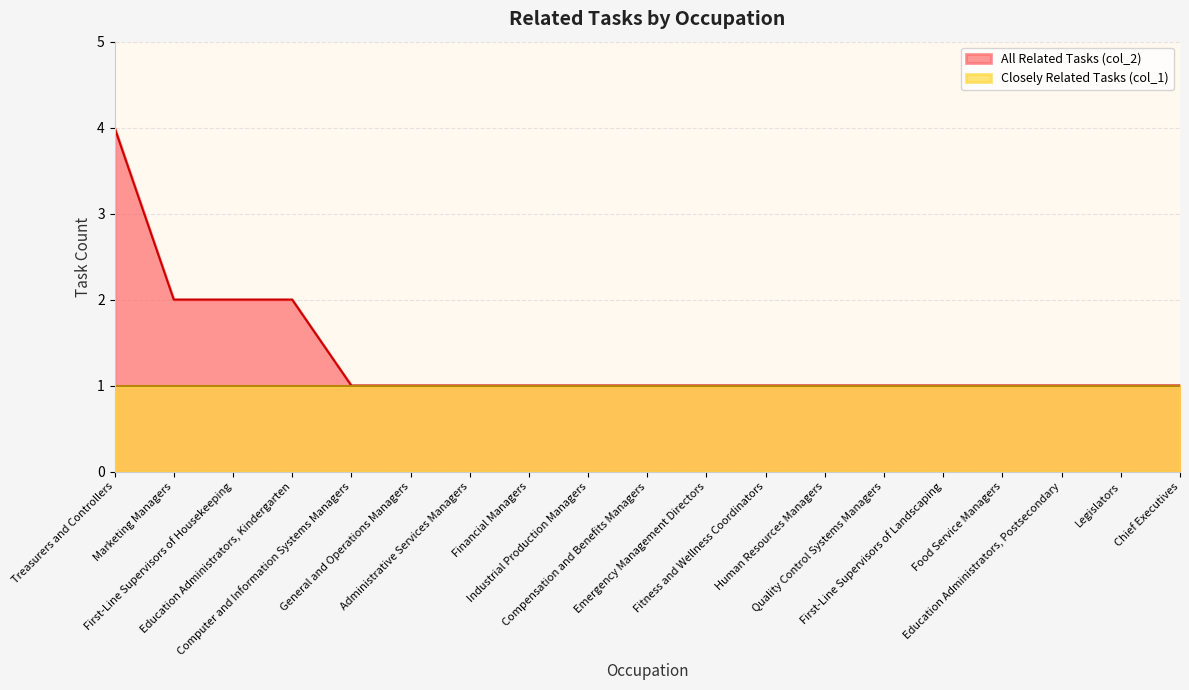

Count the number of values greater than 1.

4